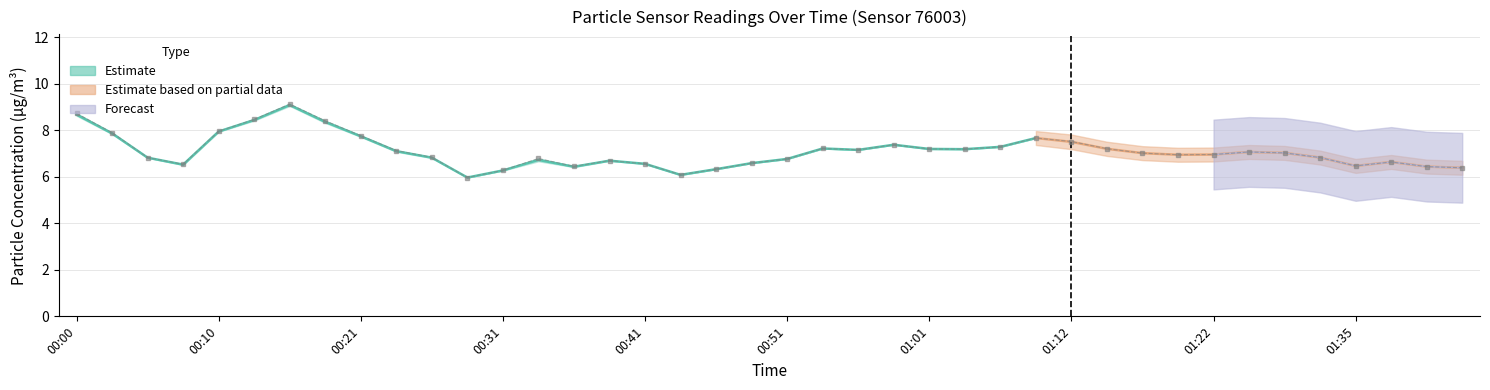

What is the difference between the second highest and second lowest values?

2.6